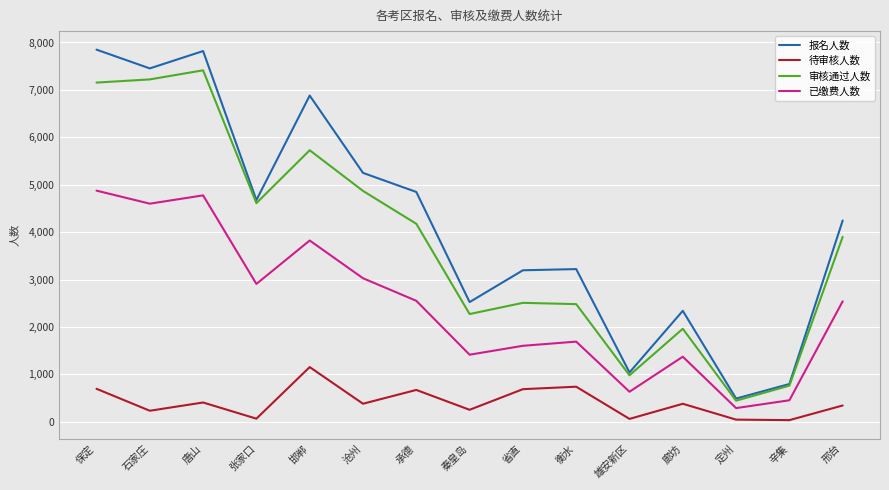

True or false: 待审核人数 and 审核通过人数 cross at least once.

False